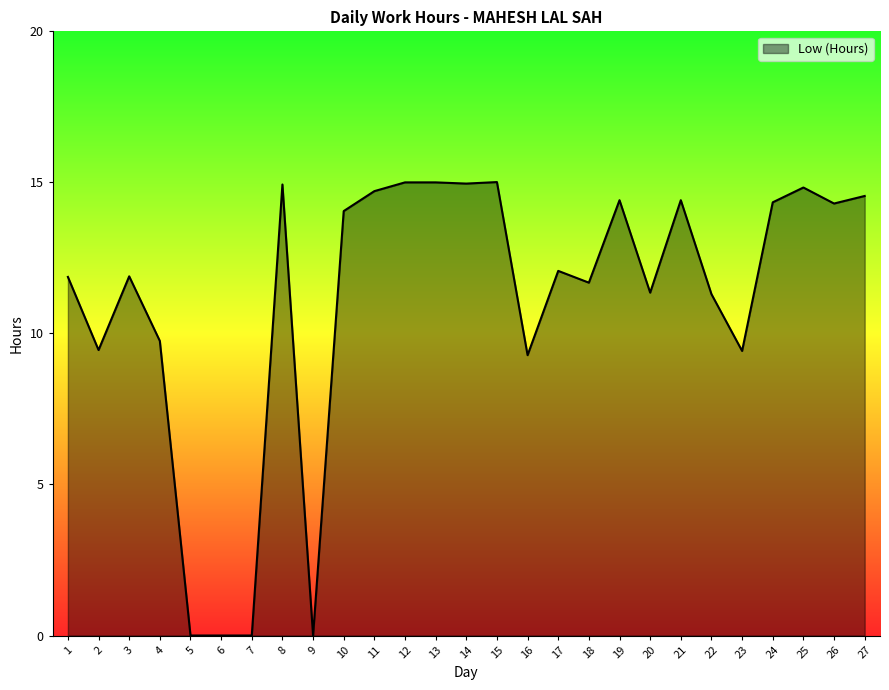

What is the maximum value shown in the chart?

15.0